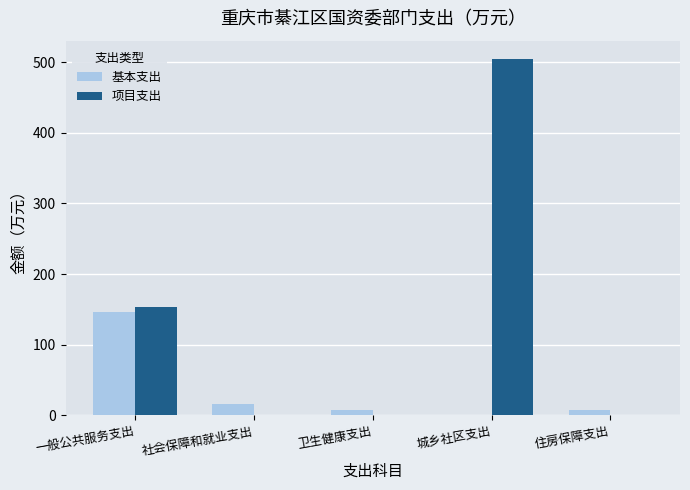

What is the sum of all 项目支出 values?

658.4